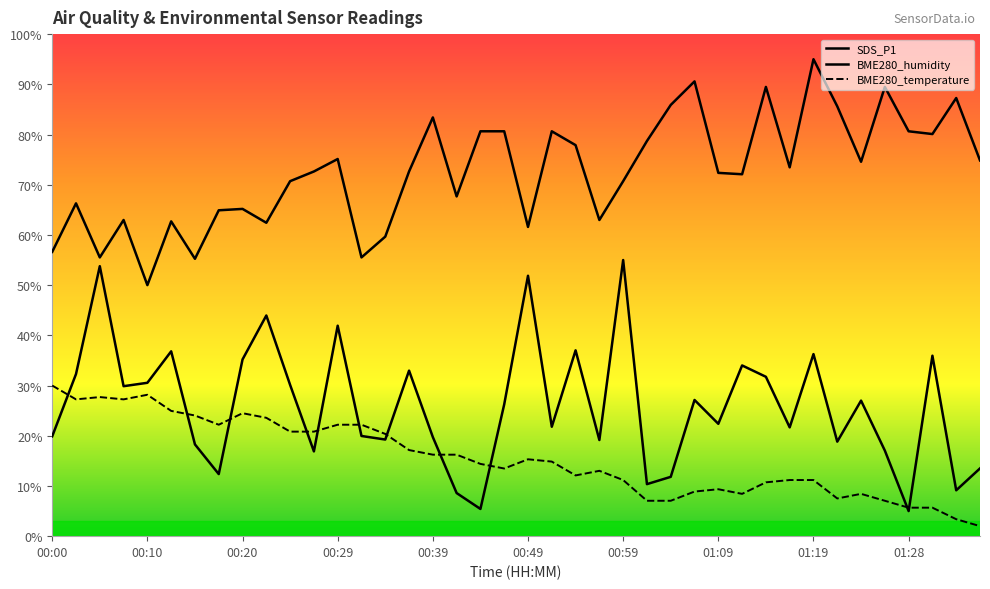

Which series has the widest spread of values?

SDS_P1